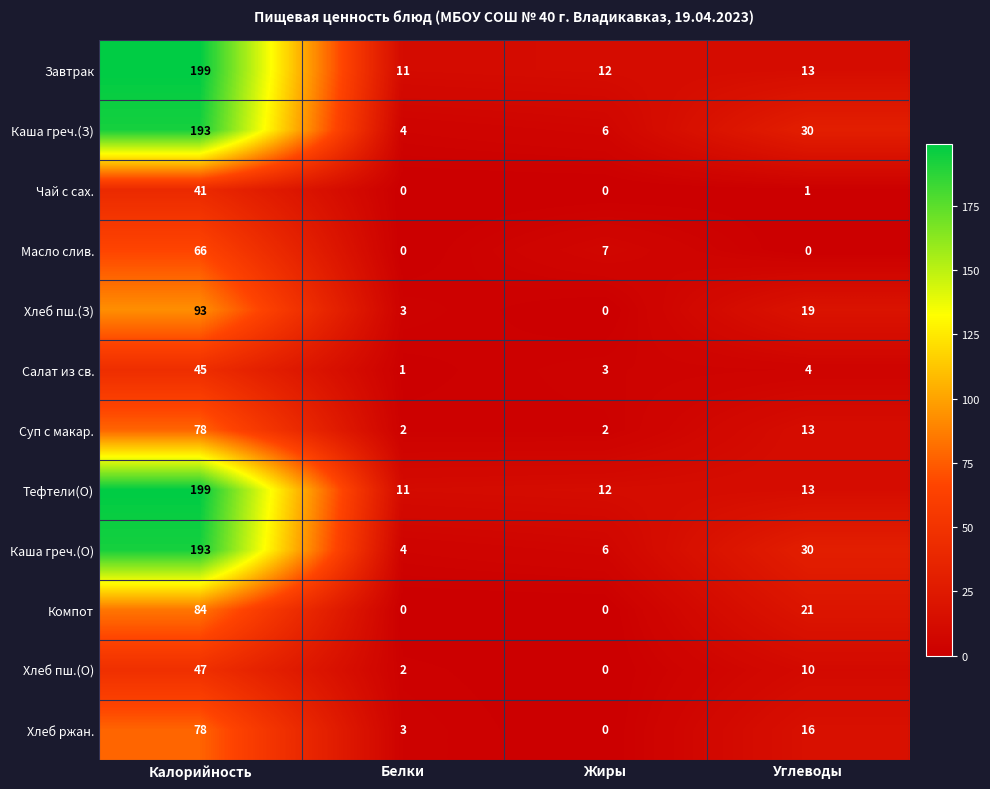

Which category has the highest value across all series?

Калорийность